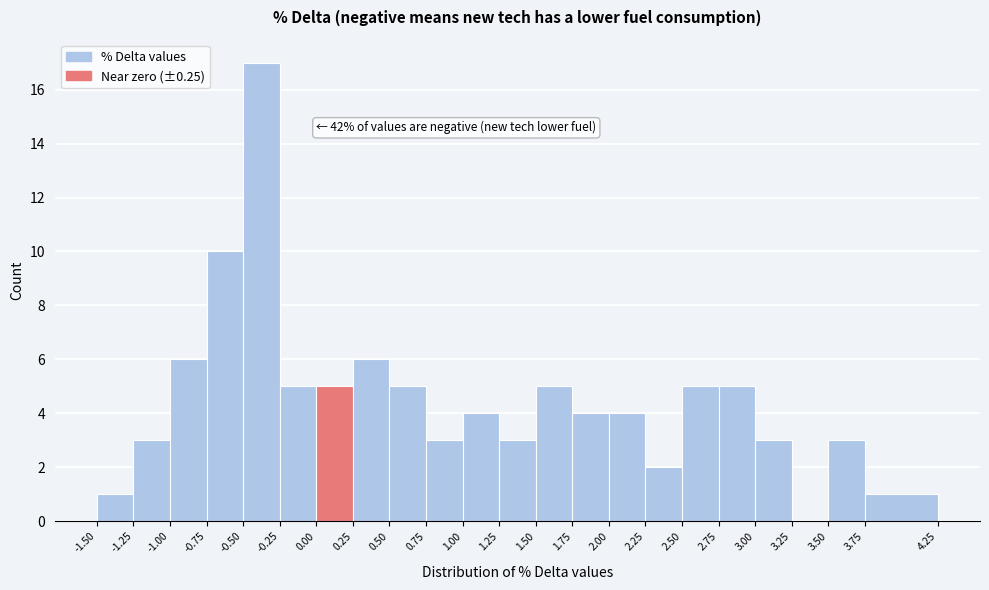

Which range on the x-axis has the tallest bar?

-0.50 to -0.25